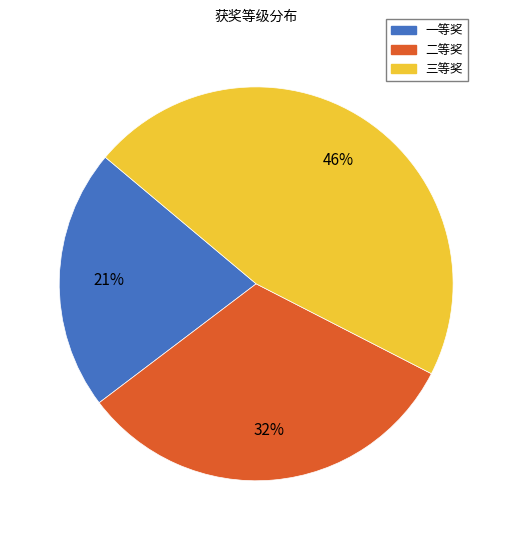

Which category has the smallest portion of the pie?

一等奖